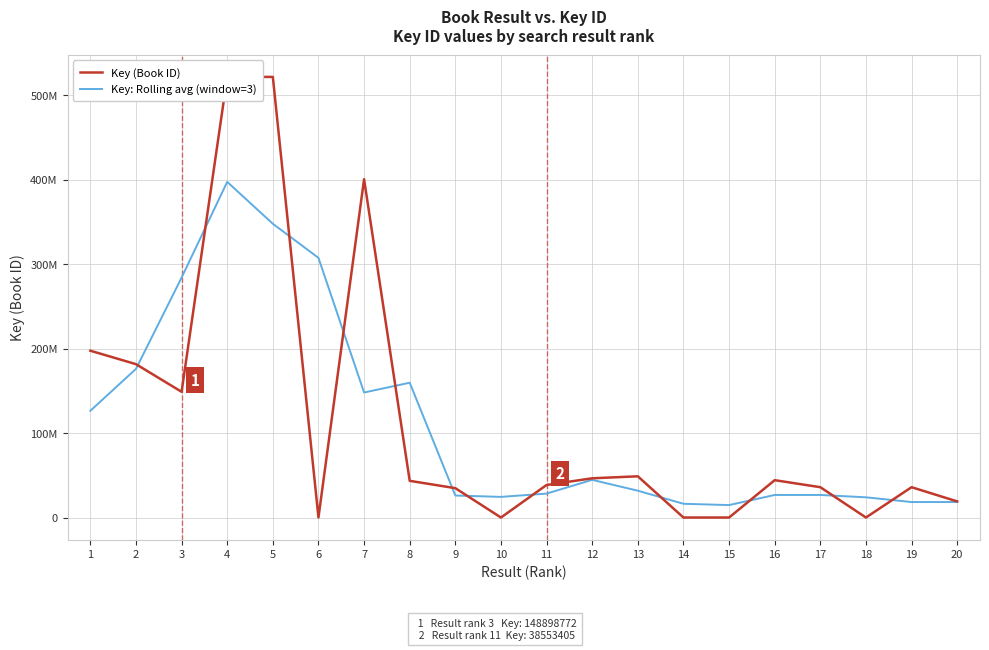

At which label does Key (Book ID) first exceed 43468232?

1